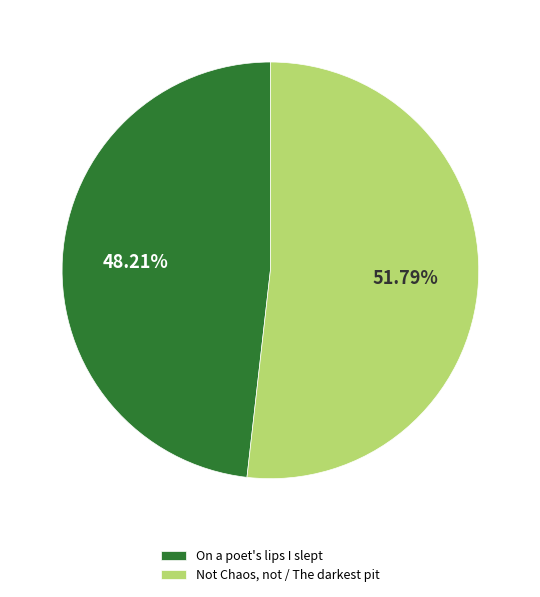

Is the sum of On a poet's lips I slept and Not Chaos, not / The darkest pit greater than half?

Yes